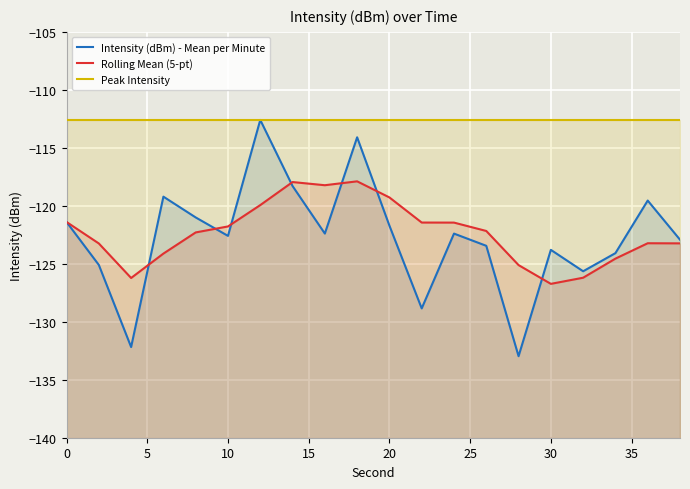

The value of Peak Intensity at 12 is -189.3. True or false?

False